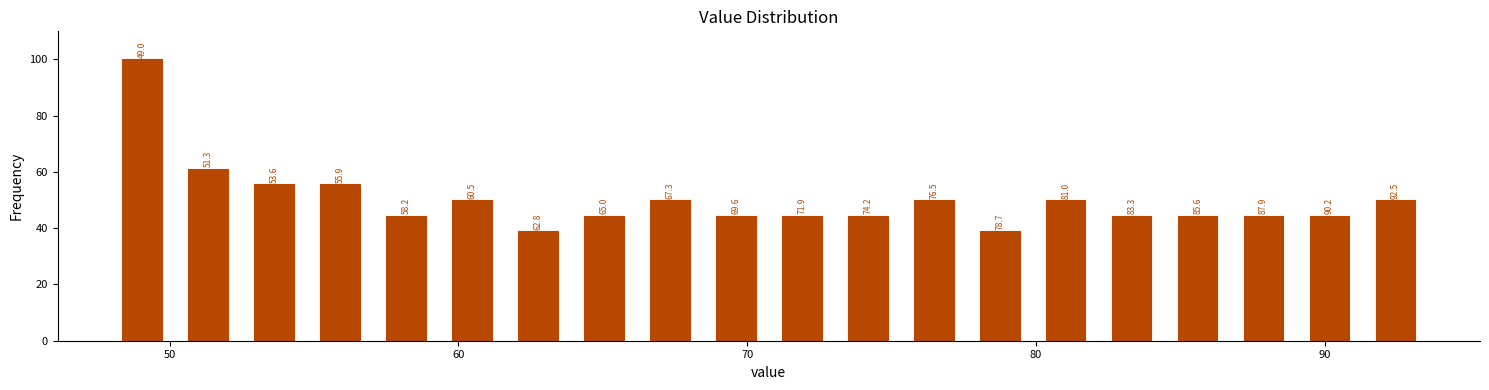

Around what value on the x-axis is the tallest bar? Give the approximate position of its centre, as read against the axis.

49